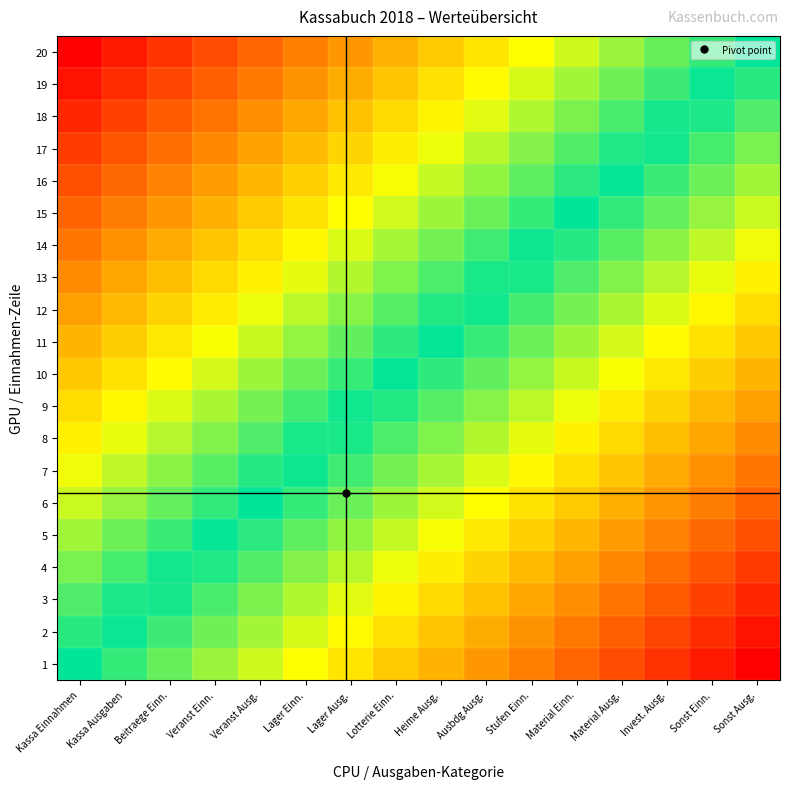

Which has a higher value, Lotterie Einn. or Beitraege Einn.?

Lotterie Einn.